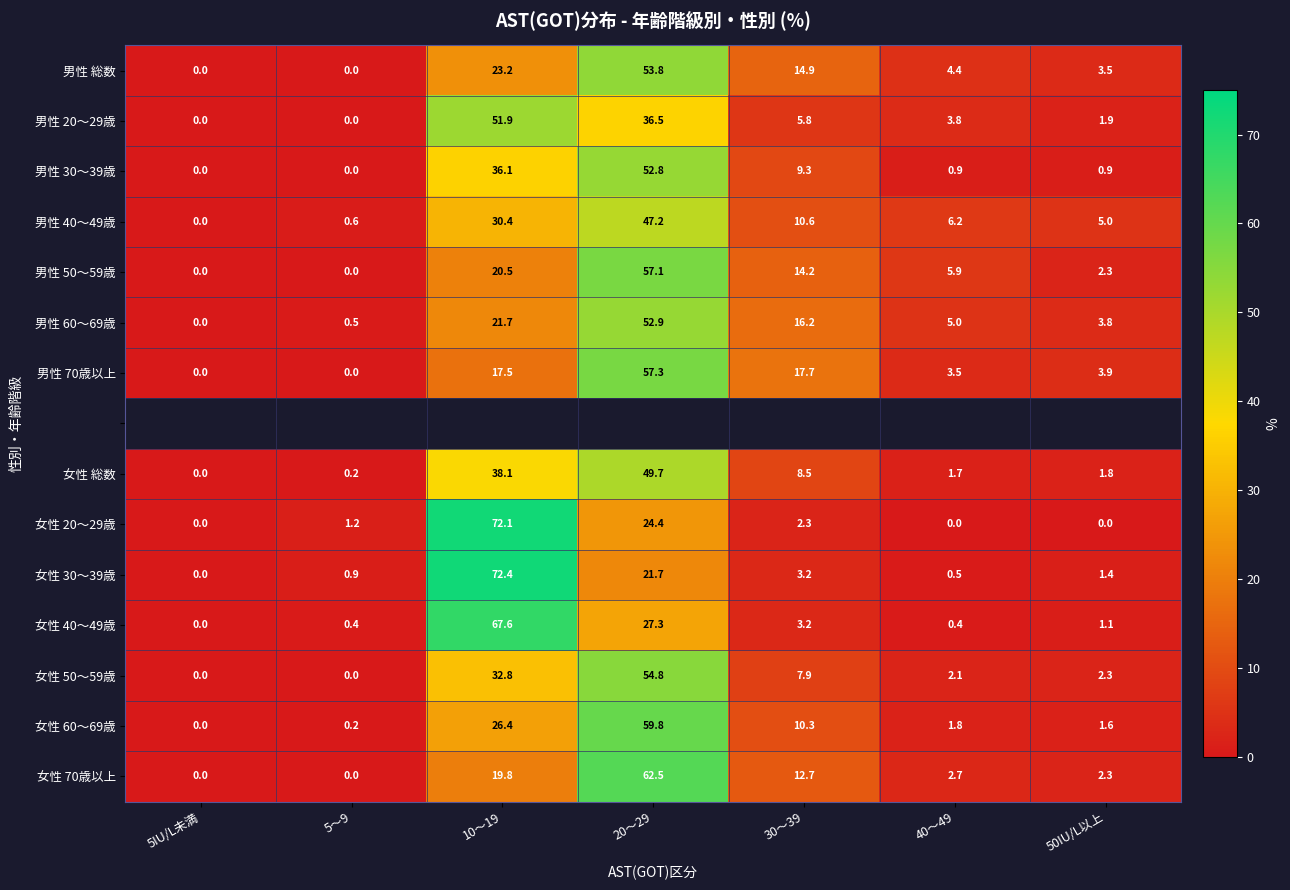

True or false: 女性 50～59歳 has a value of 27.1 at 5～9.

False